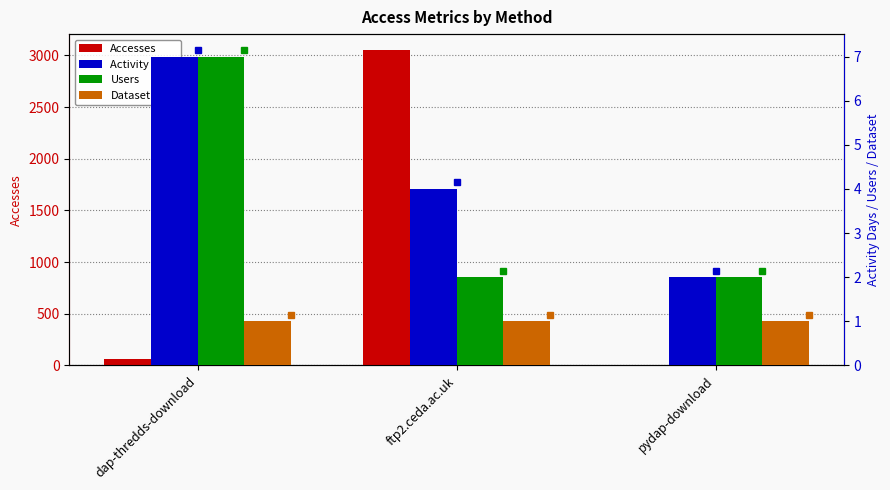

How many categories are shown in the chart?

3